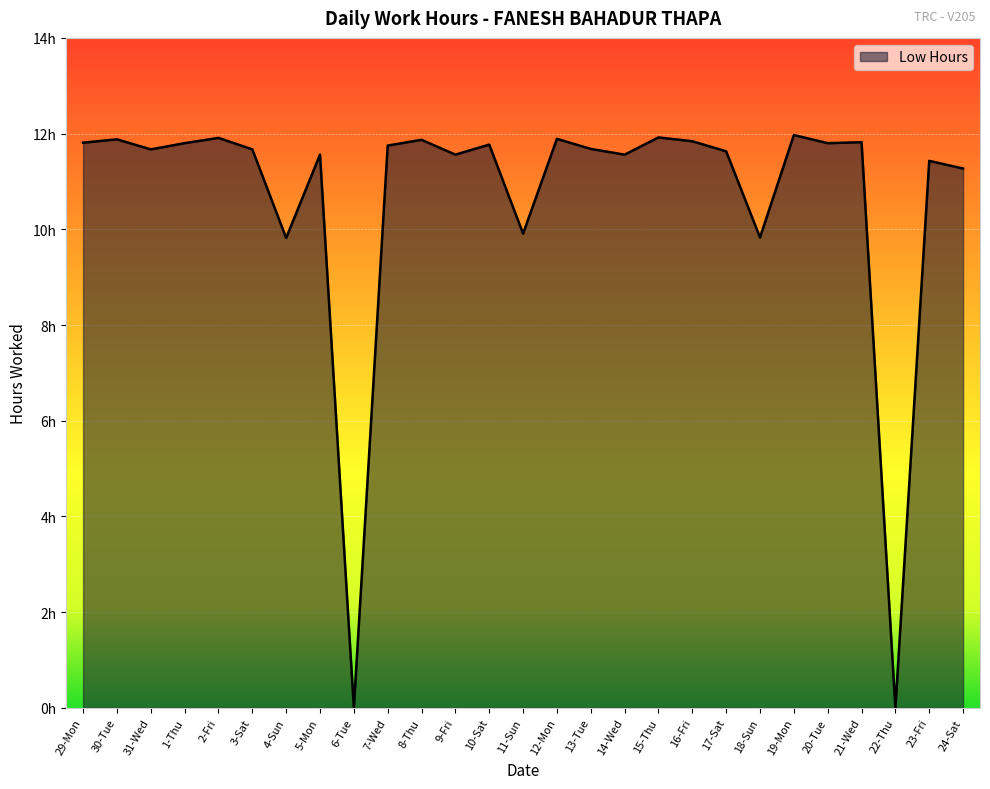

Reading right to left, list all the values displayed in this chart.

11.3	11.4	0.0	11.8	11.8	12.0	9.8	11.6	11.8	11.9	11.6	11.7	11.9	9.9	11.8	11.6	11.9	11.8	0.0	11.6	9.8	11.7	11.9	11.8	11.7	11.9	11.8